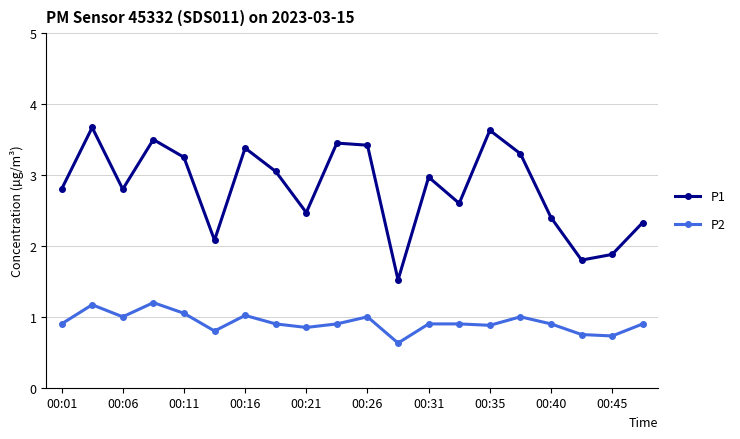

What is the value of the P2 point at the 17th from the left?

0.9